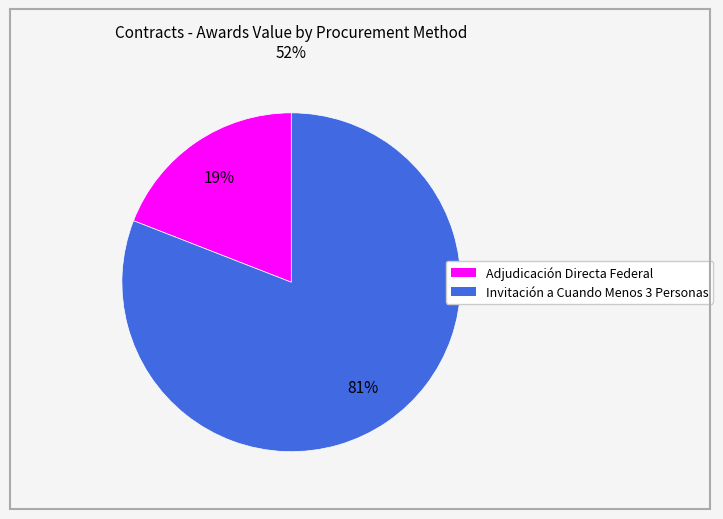

True or false: Invitación a Cuando Menos 3 Personas accounts for 68% of the total.

False